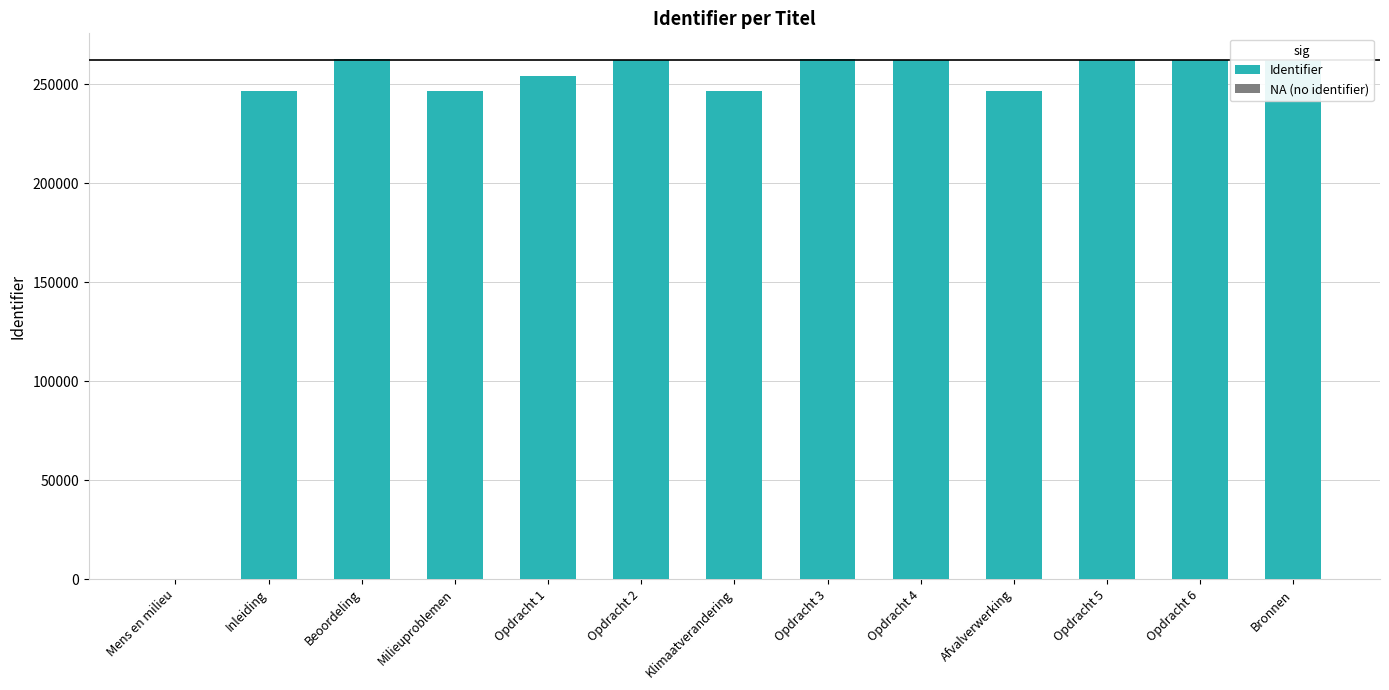

What is the change in value from Milieuproblemen to Opdracht 2?

+15465